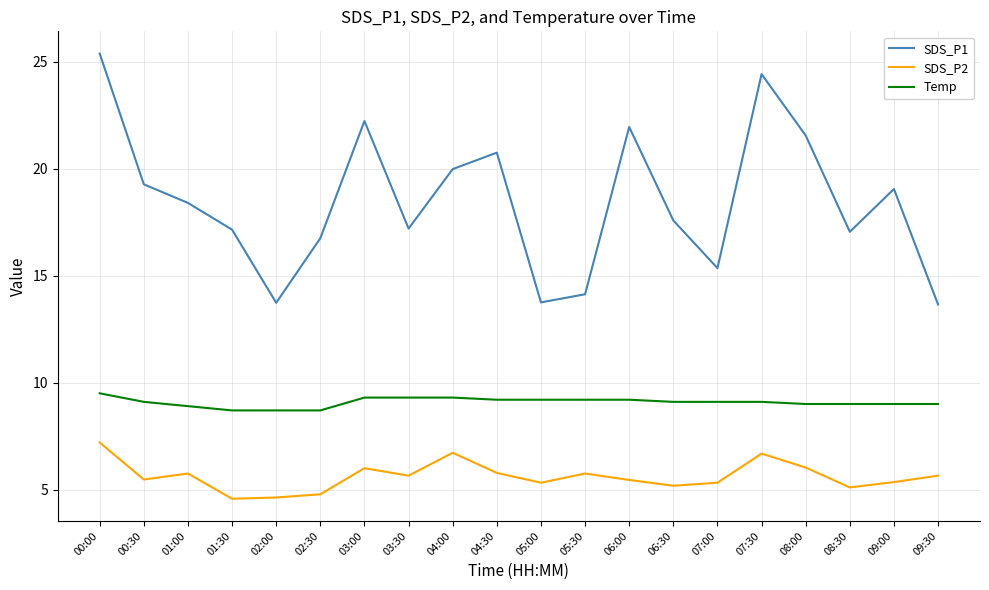

What is the sum of all SDS_P1 values?

369.3